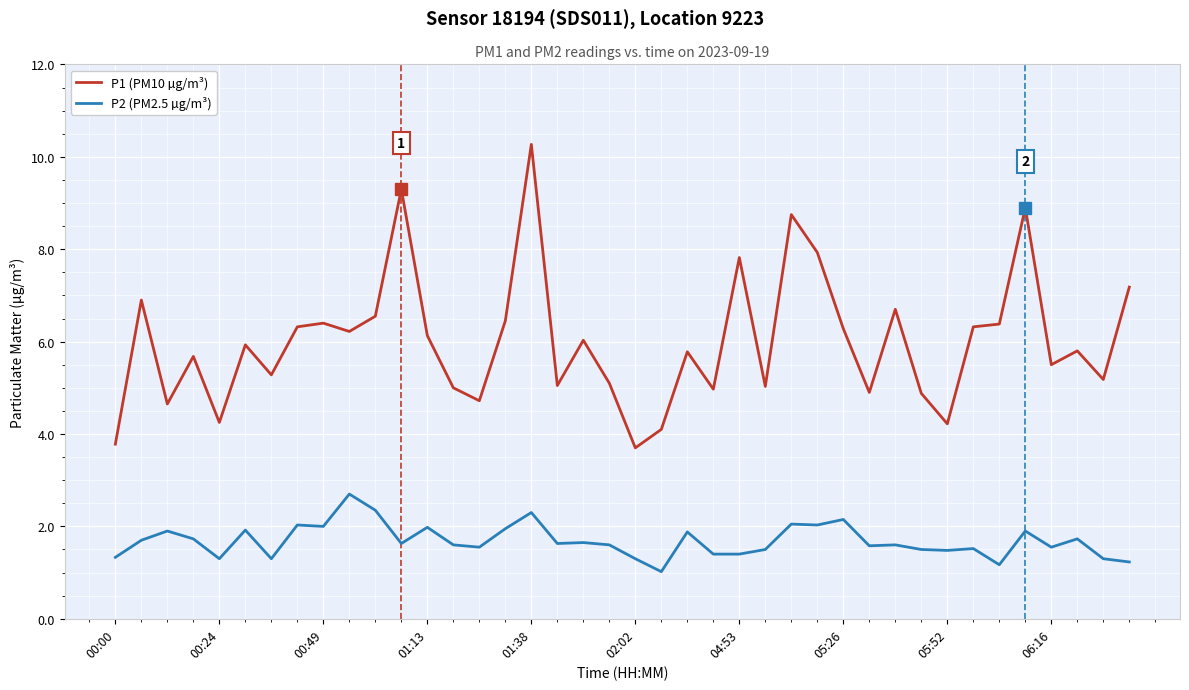

Which series has the largest total across all categories?

P1 (PM10 µg/m³)